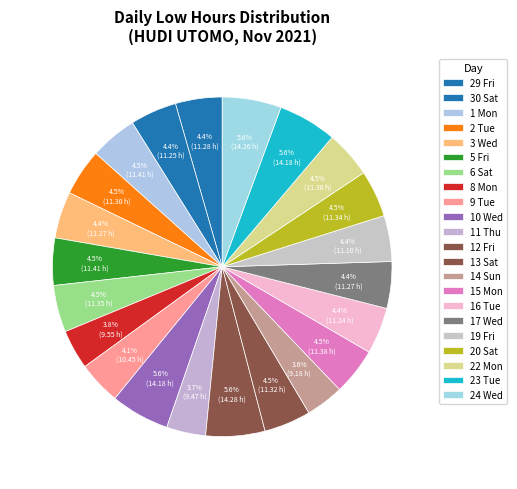

What is the change in value from 12 Fri to 13 Sat?

-3.0